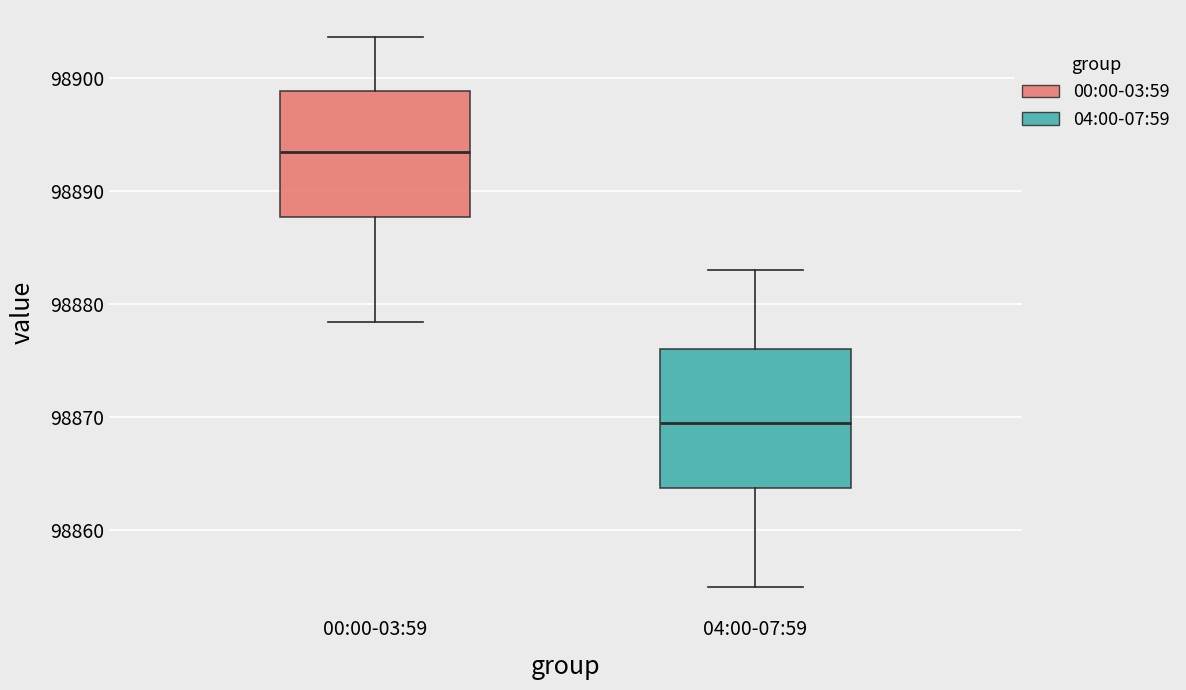

Which box is the tallest, from its lower edge to its upper edge?

04:00-07:59